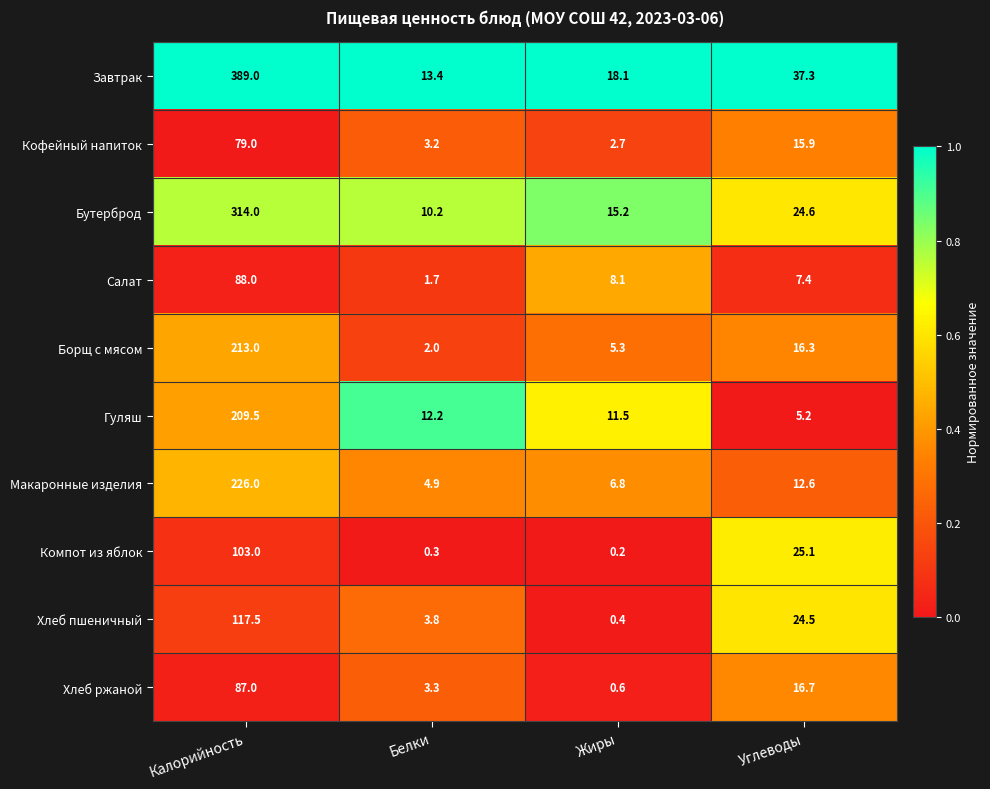

Between Жиры and Углеводы, which series saw the biggest shift?

Компот из яблок